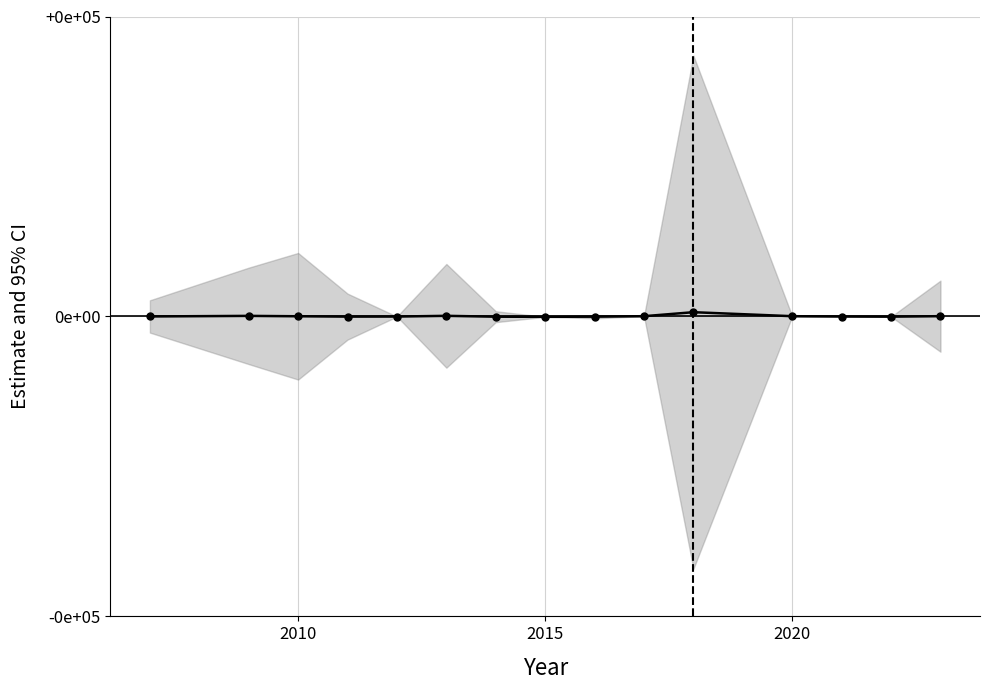

What is the value of the 15th point from the left?

27.0